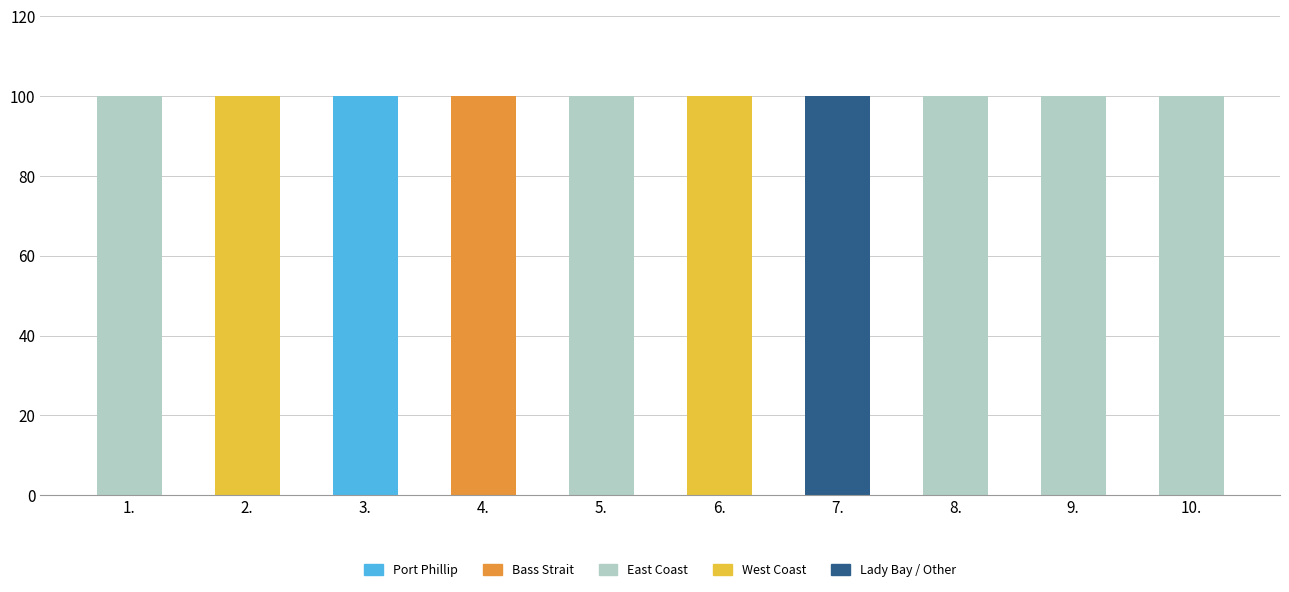

Which category has the highest value in the Port Phillip series?

3.